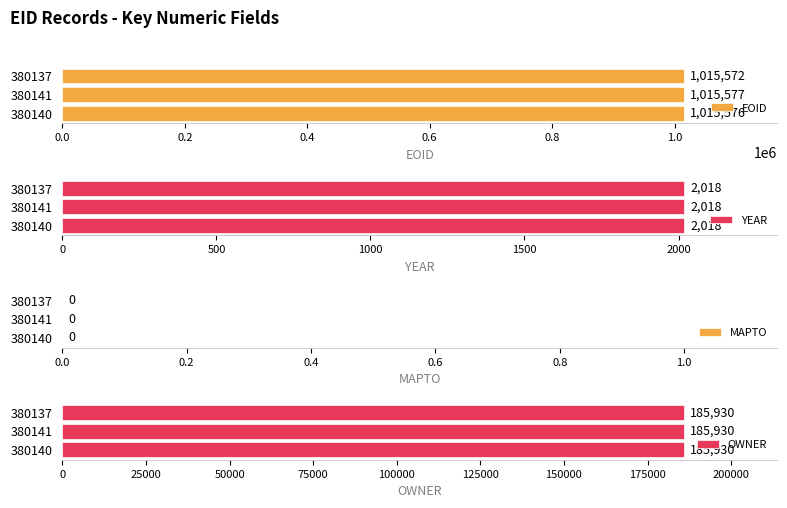

What is the sum of the EOID values at 380140 and 380141?

2031153